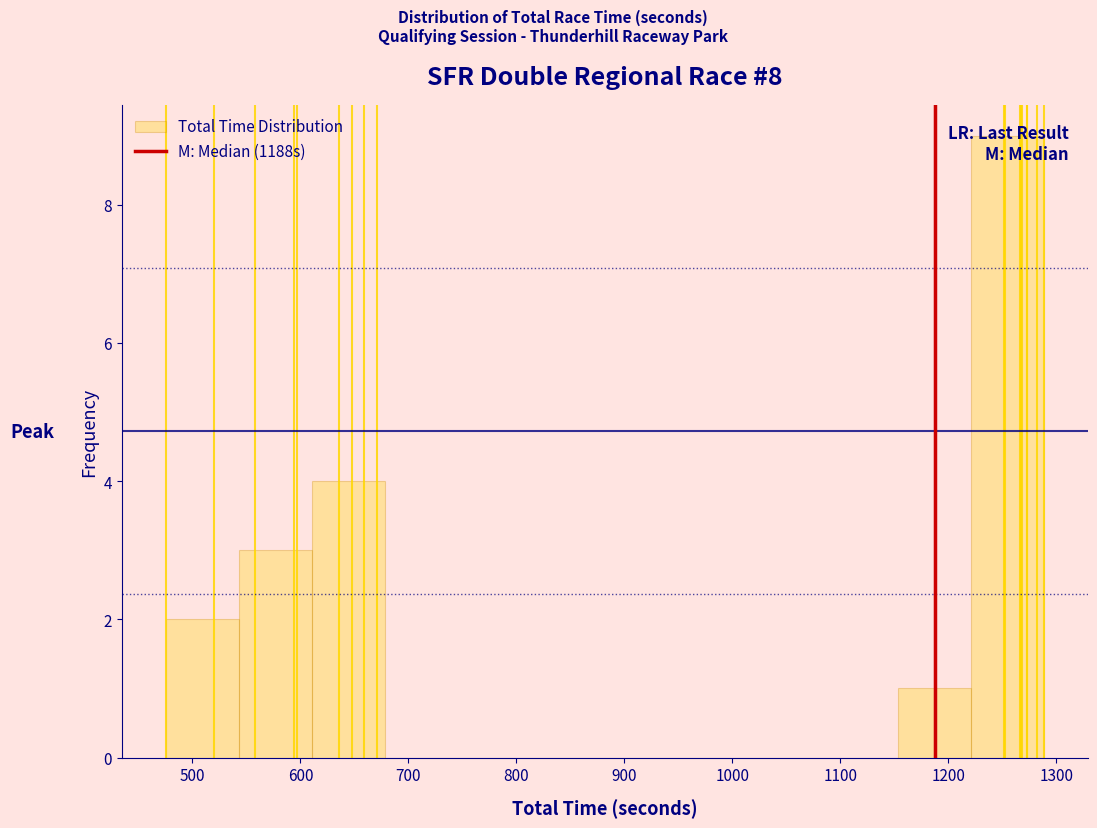

Over which range of the x-axis is the bar tallest?

1220 to 1290